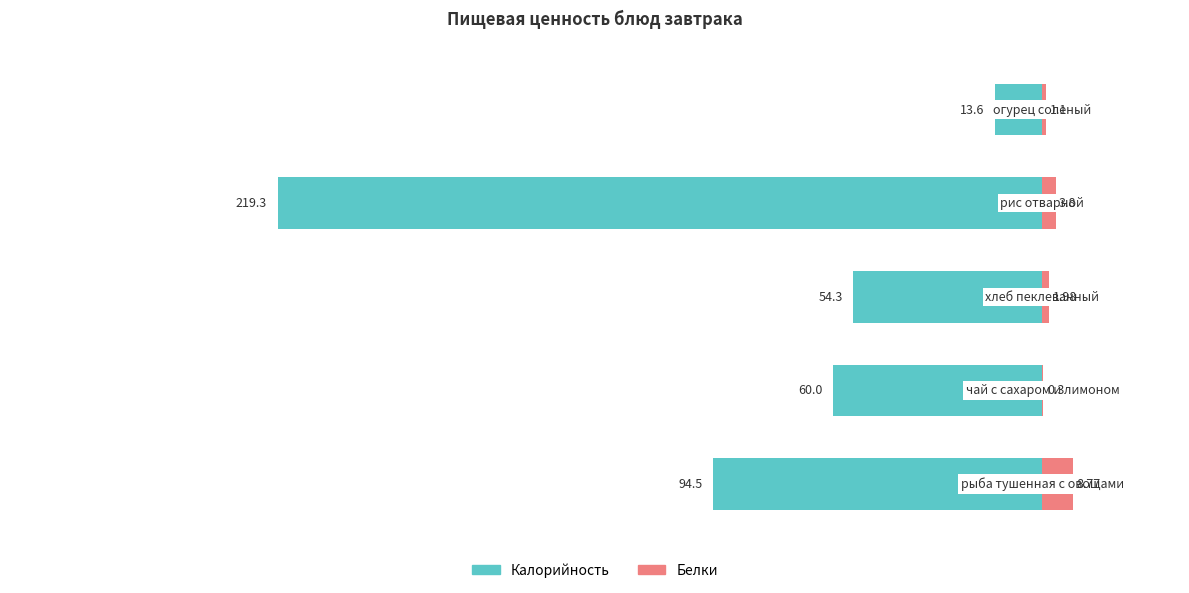

What is the sum of all Калорийность values?

-441.7